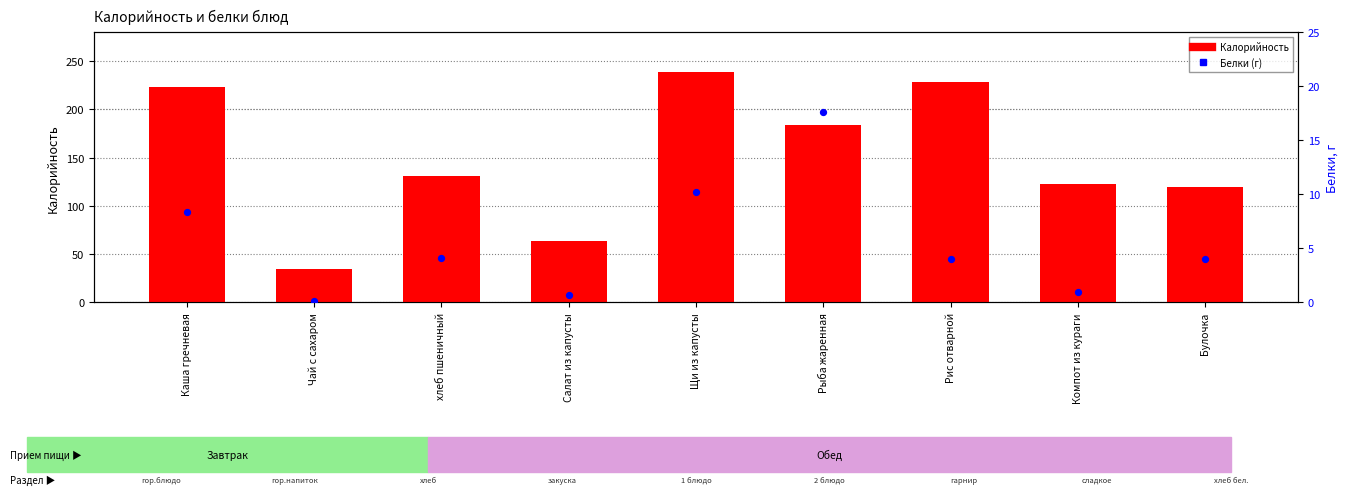

Which series reaches the minimum Y coordinate?

Белки (г)